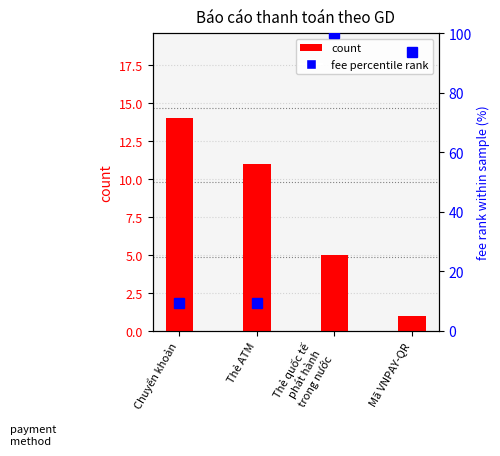

At which category does the chart reach its minimum across all series?

Mã VNPAY-QR